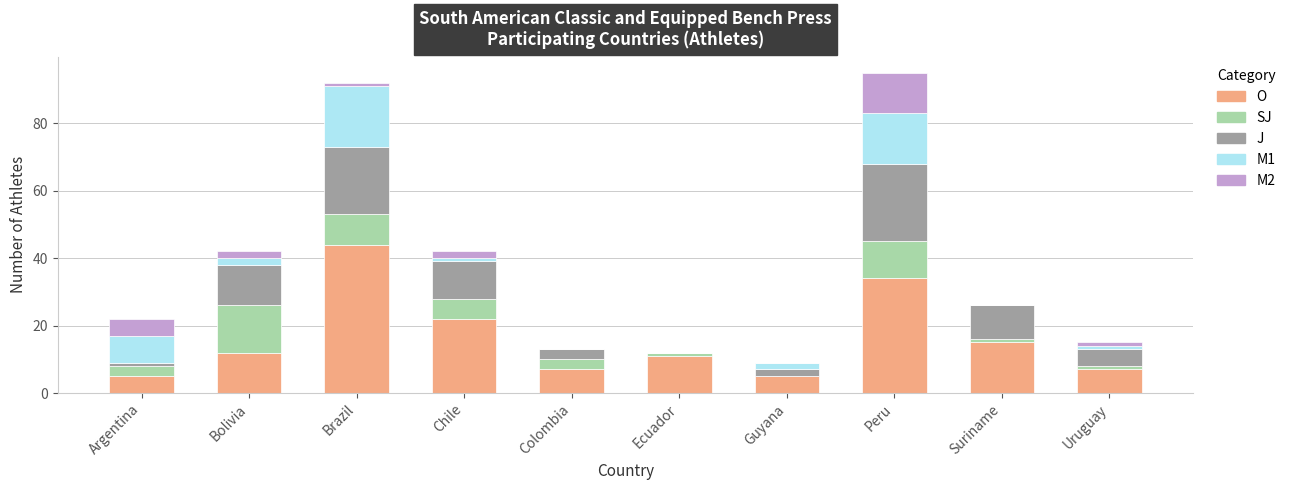

At which label is O closest to 24?

Chile